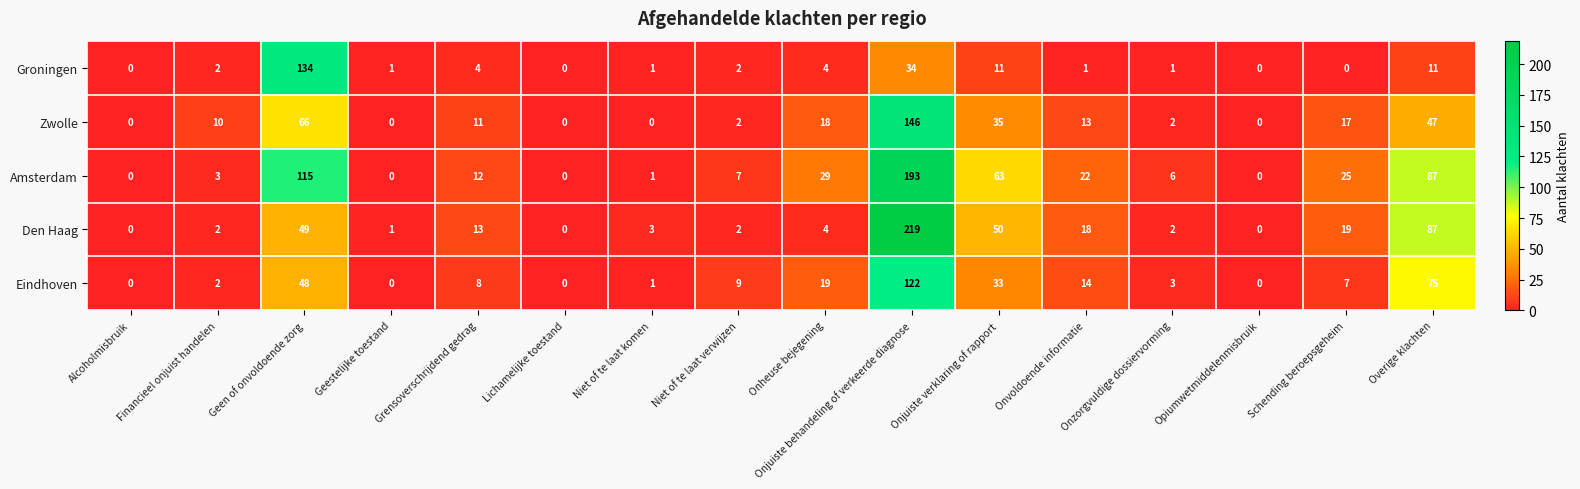

Which series has the largest total across all categories?

Amsterdam